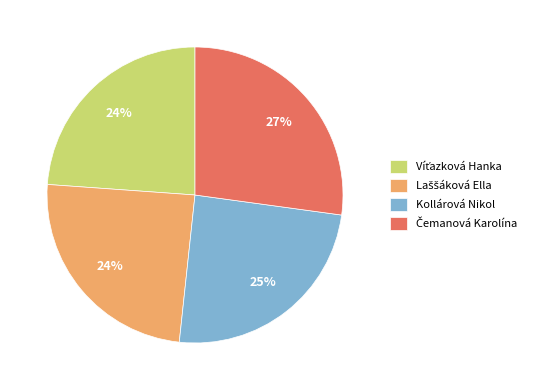

The Kollárová Nikol slice represents 39% of the pie. True or false?

False